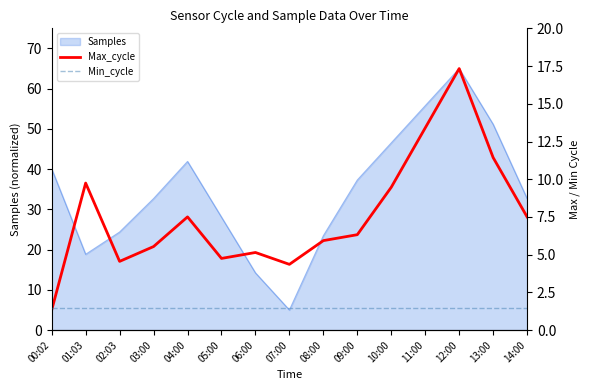

At which label is Min_cycle closest to 1?

00:02